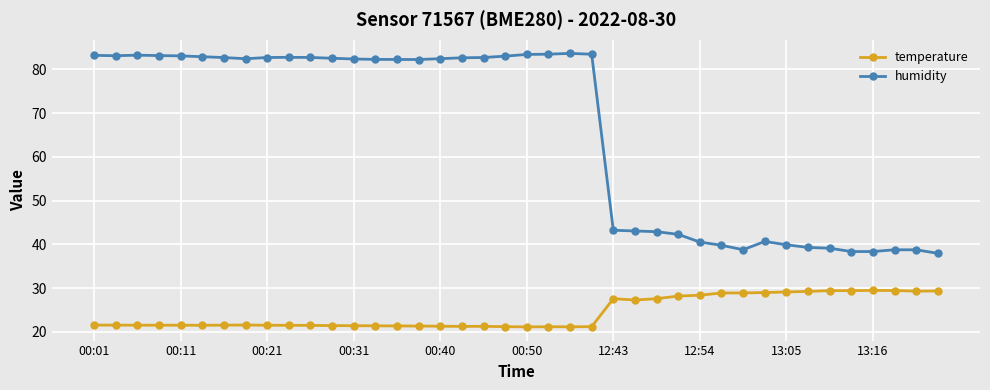

True or false: humidity has more than 1 points higher than both neighbors.

True